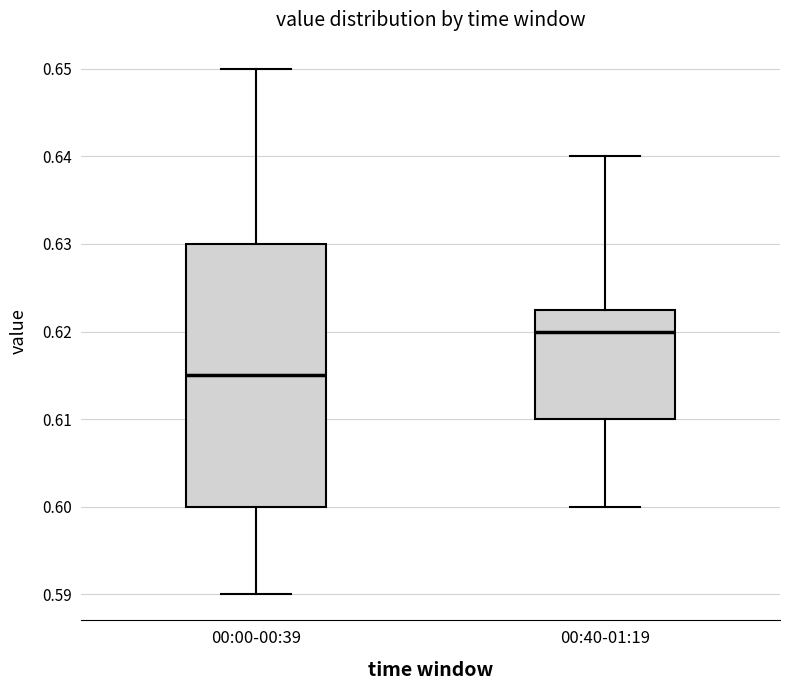

Comparing the boxes themselves (not the whiskers), which one is the tallest?

00:00-00:39